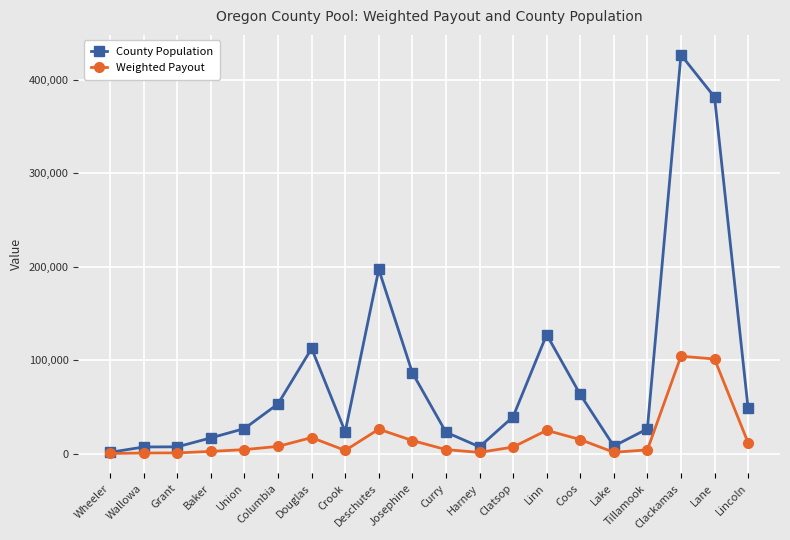

How many data points in County Population are less than 39455?

10